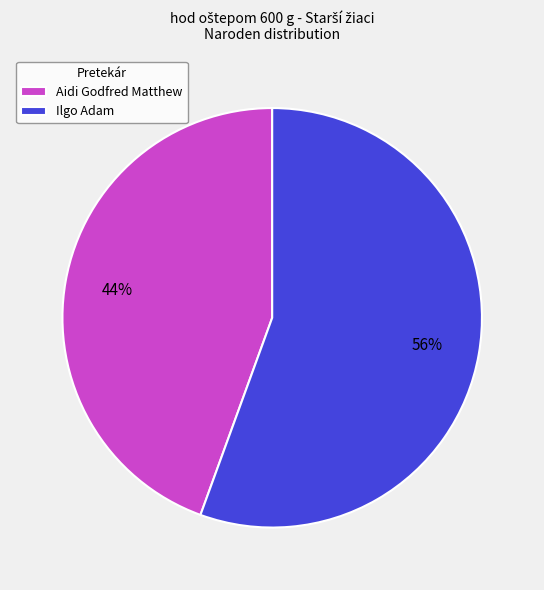

Rank the categories by value from highest to lowest.

Ilgo Adam, Aidi Godfred Matthew